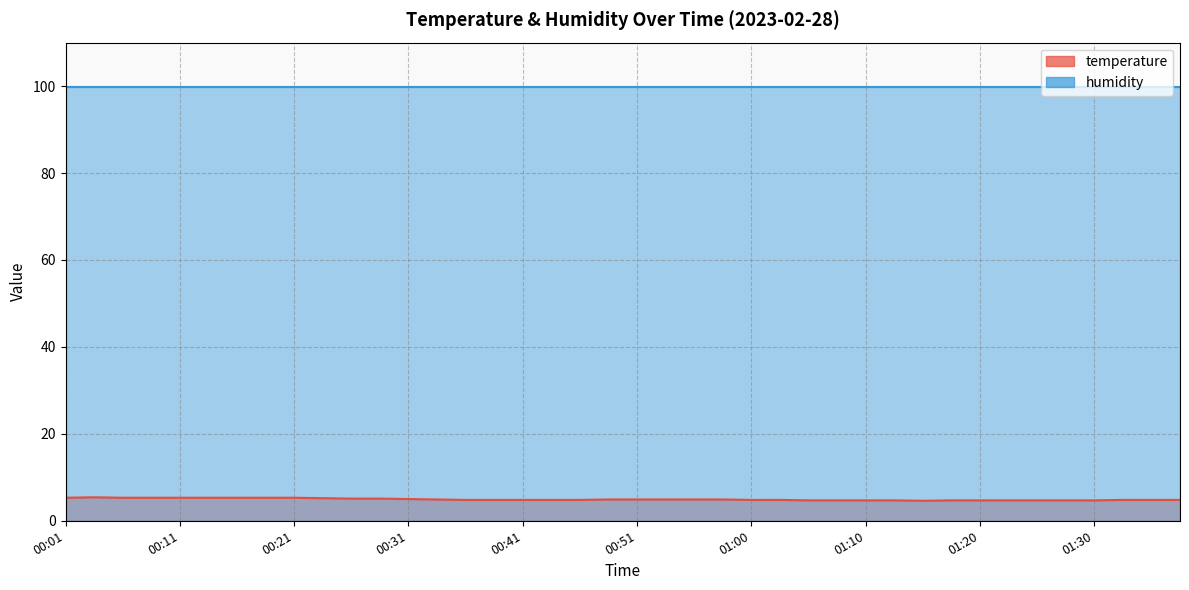

At which label is the value closest to 5?

00:31